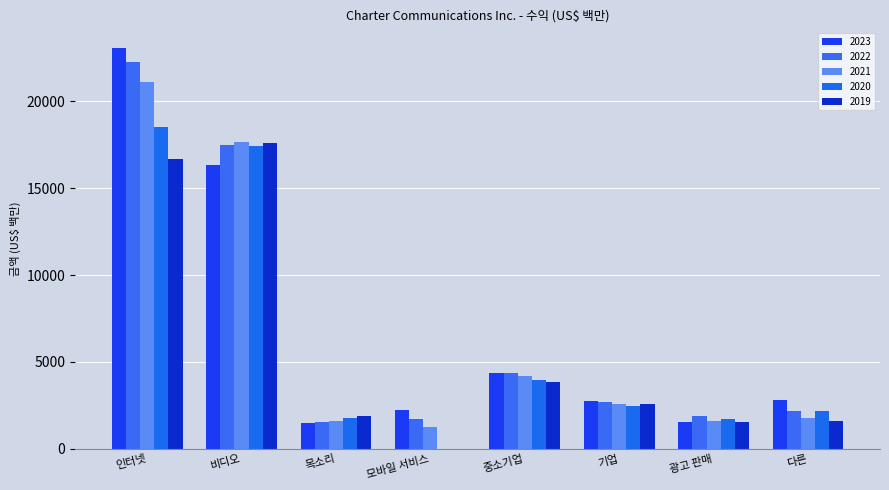

How many data points does each series have?

8